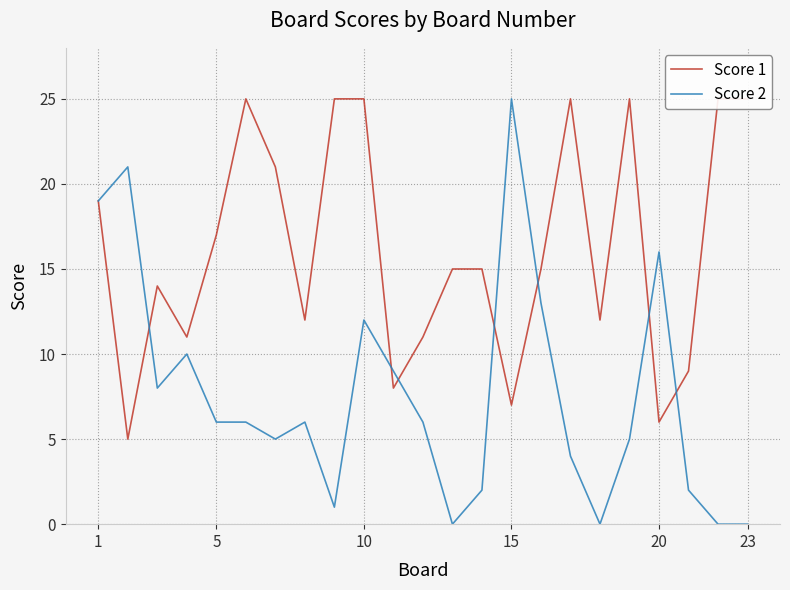

True or false: Score 2 has a value of 28 at 1.

False